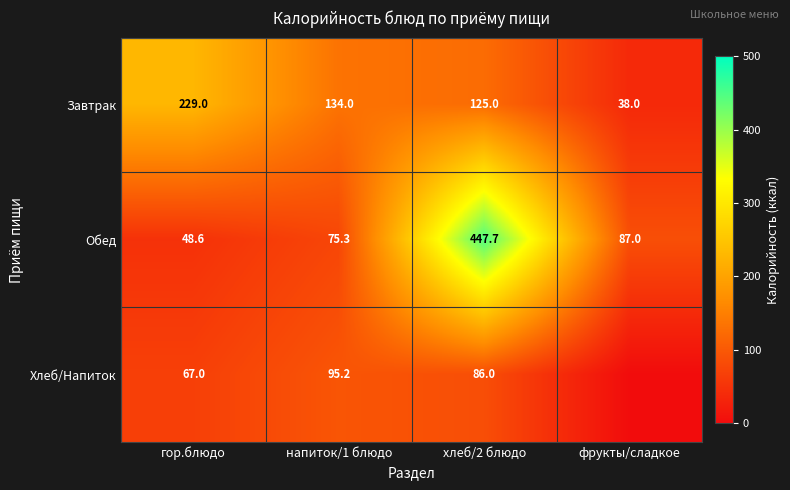

Where does the Обед series first go above 87?

хлеб/2 блюдо